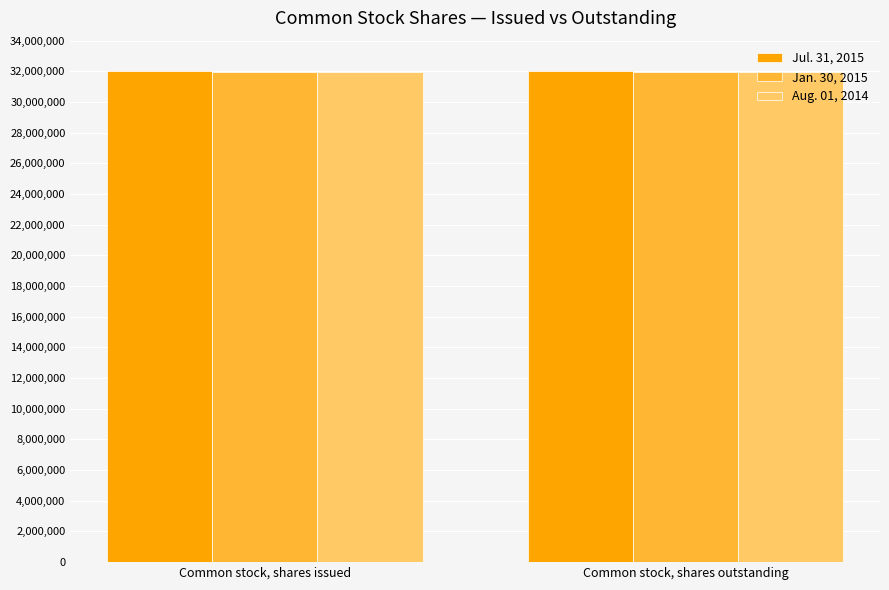

What position from the left is Common stock, shares issued?

1